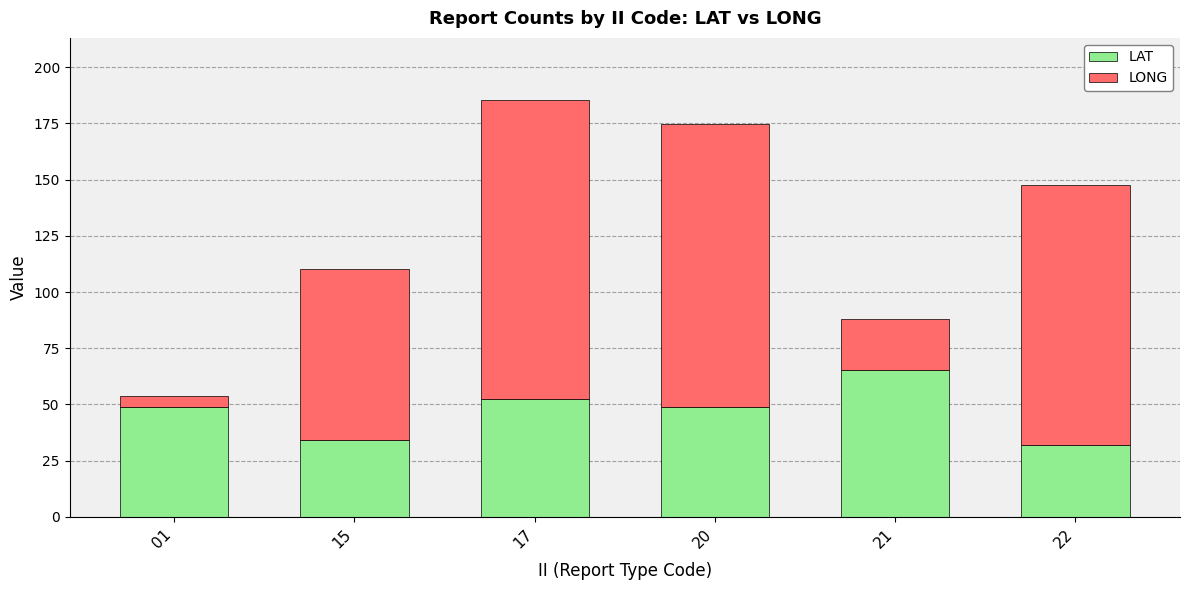

The value of LAT at 17 is 52.5. True or false?

True